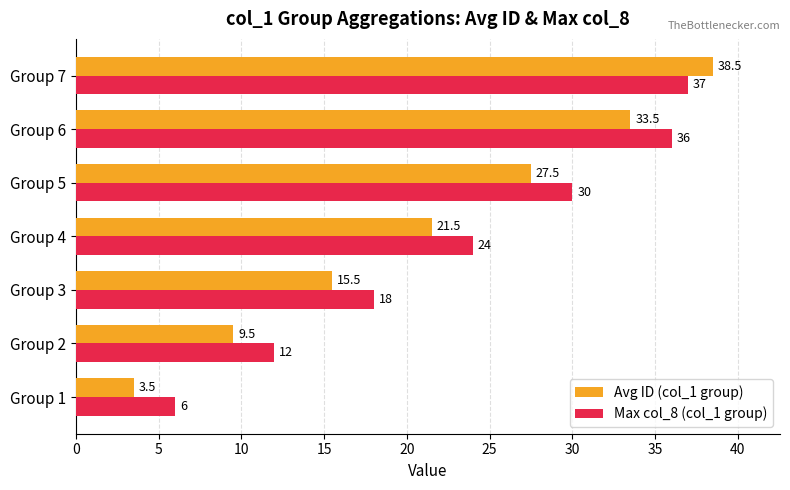

Which series has the widest spread of values?

Avg ID (col_1 group)